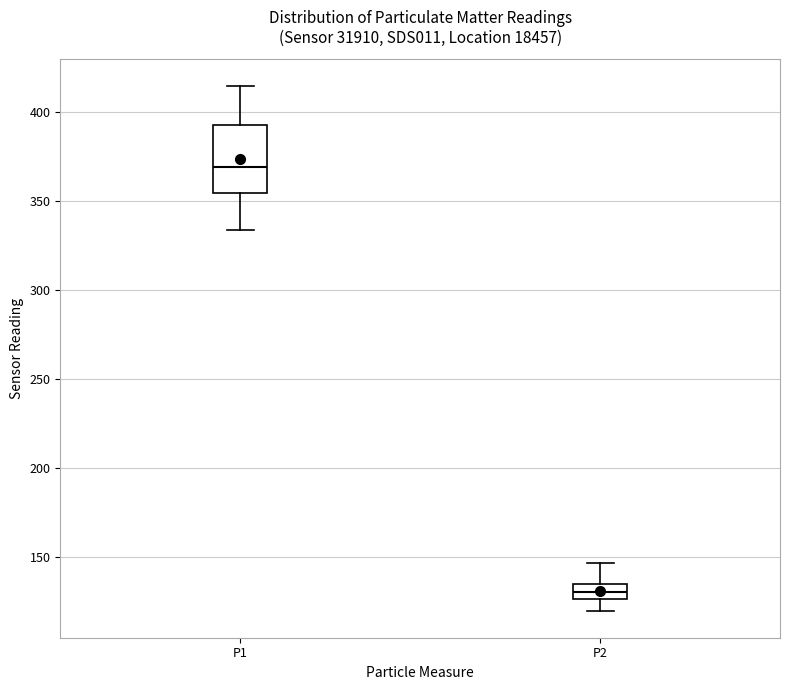

Where is the lower edge of the box for P2 on the y-axis? The values are not printed on the chart, so give them approximately, as read against the axis.

125